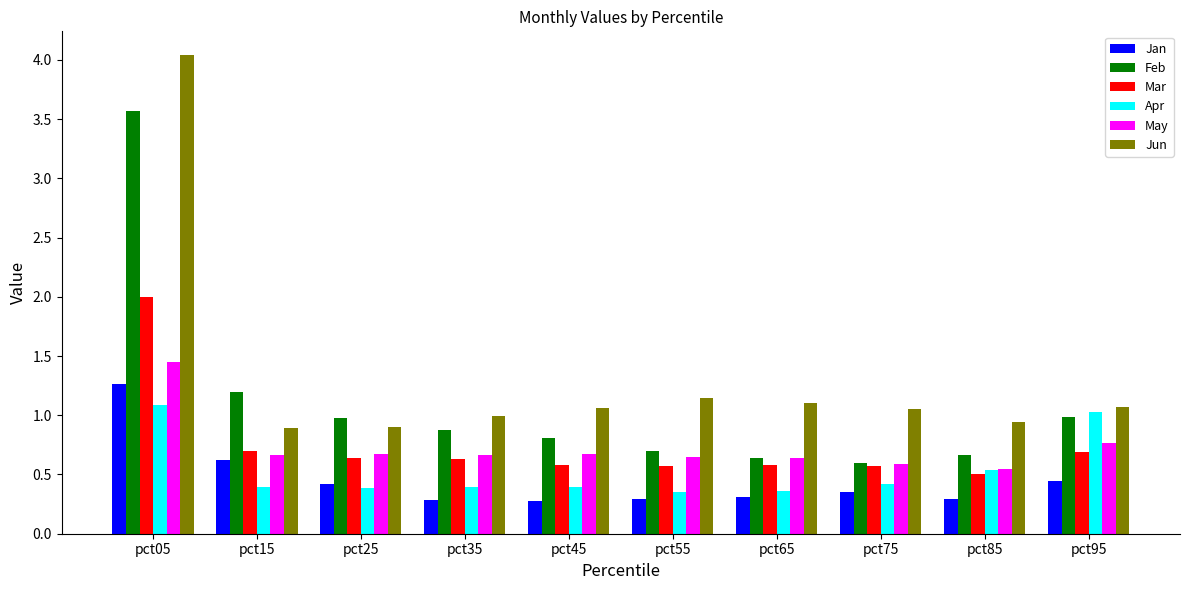

Which series has the largest range (max minus min)?

Jun